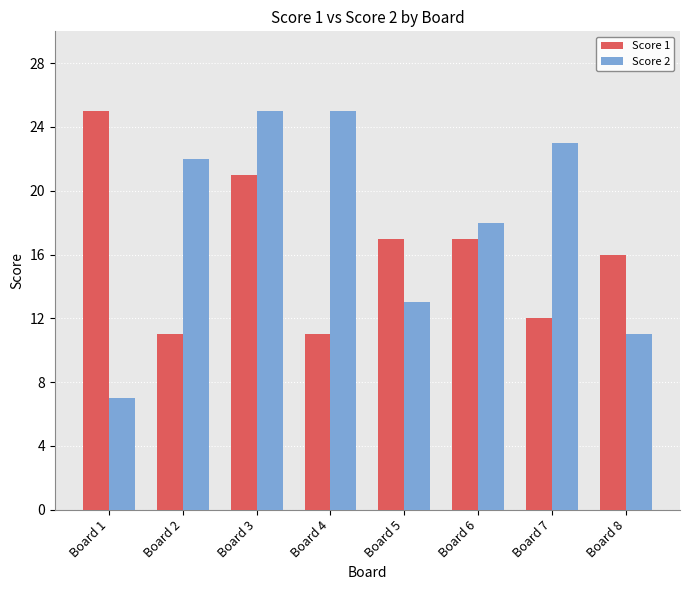

What is the difference between the second highest and second lowest values in the Score 2 series?

14